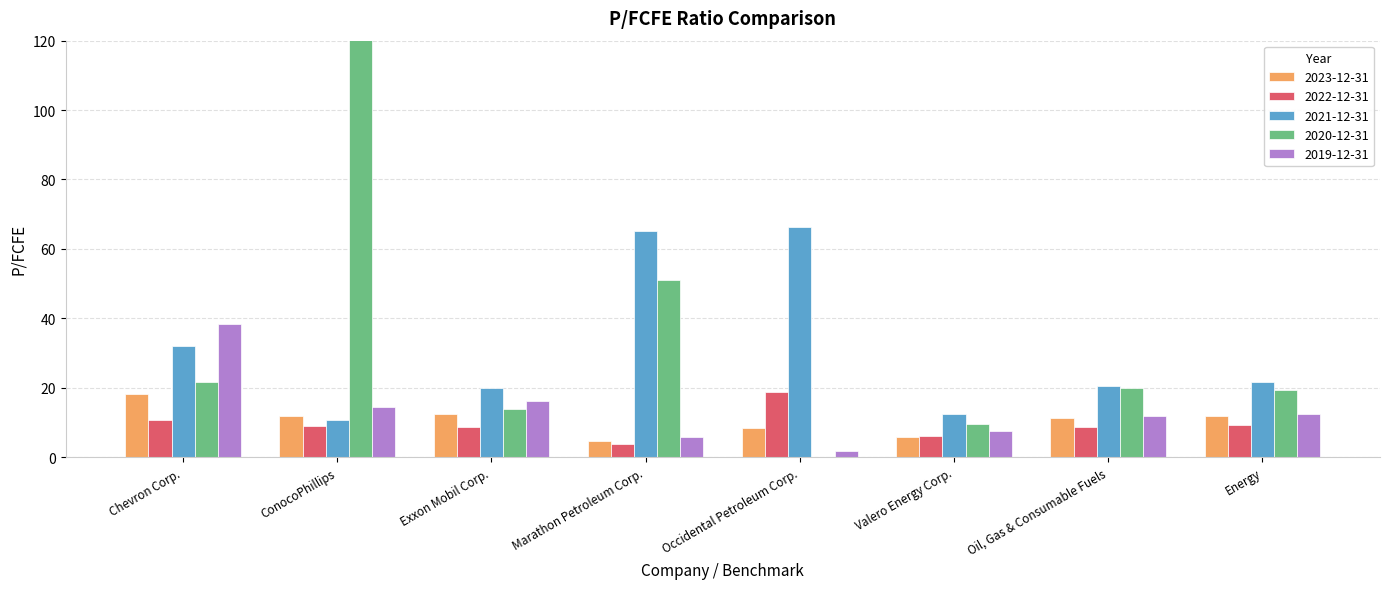

What position from the right is Chevron Corp.?

8